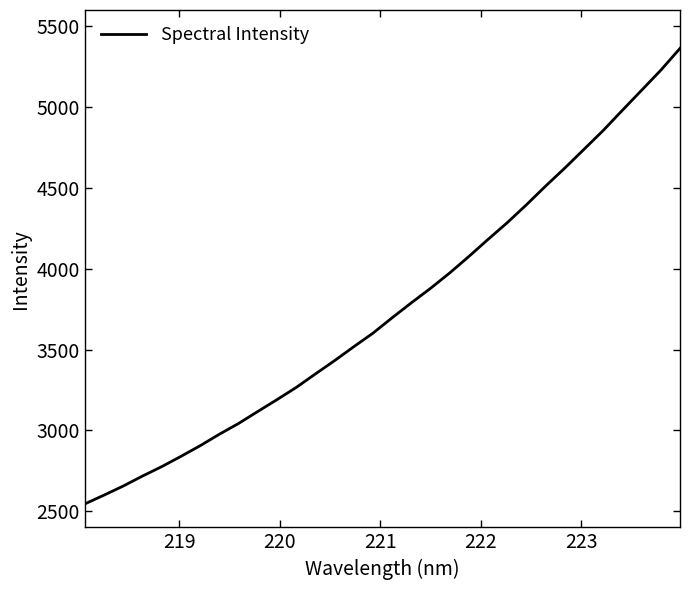

What is the minimum value shown in the chart?

2545.4